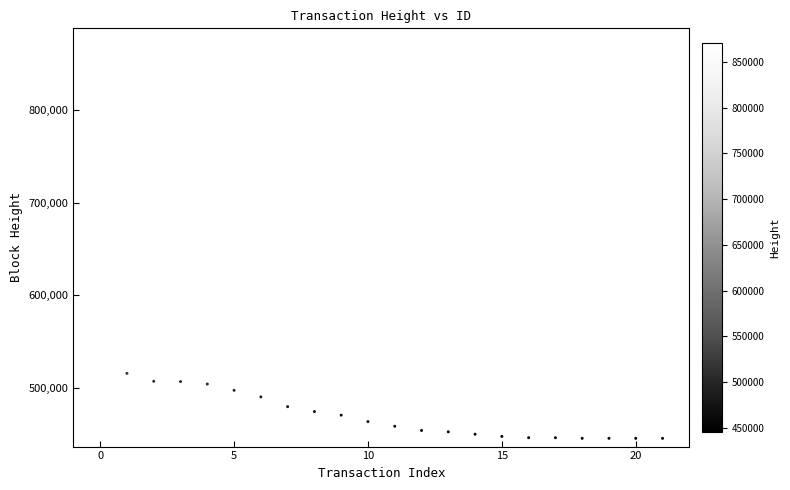

What is the range of Y values (max minus min)?

425571